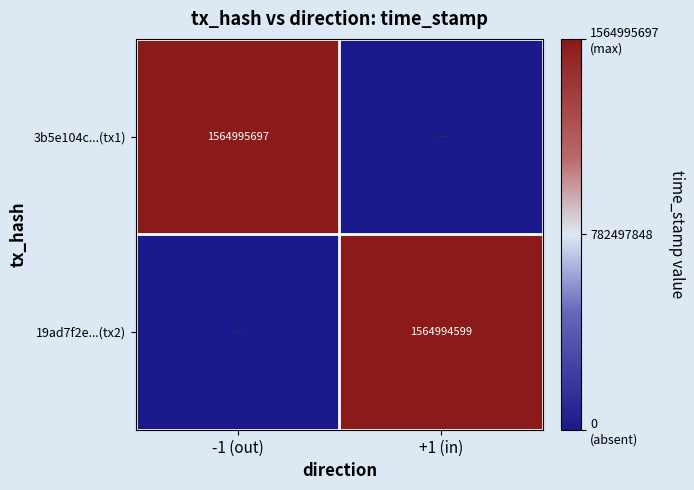

Is it true that 3b5e104c...(tx1) equals 833312598 at -1 (out)?

False